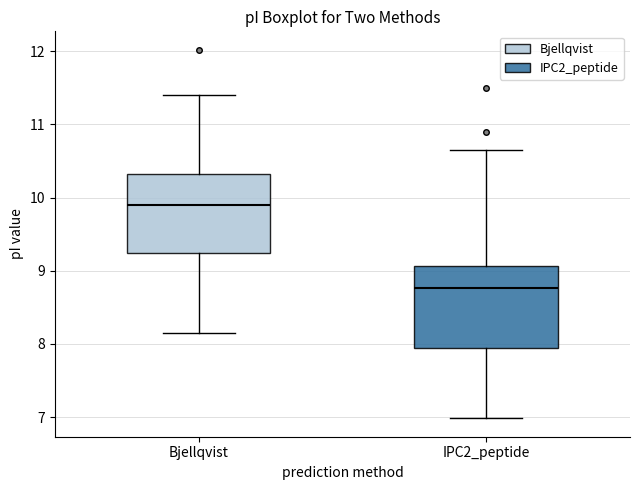

Where does the upper whisker of the box for Bjellqvist end on the y-axis? The values are not printed on the chart, so give them approximately, as read against the axis.

11.4